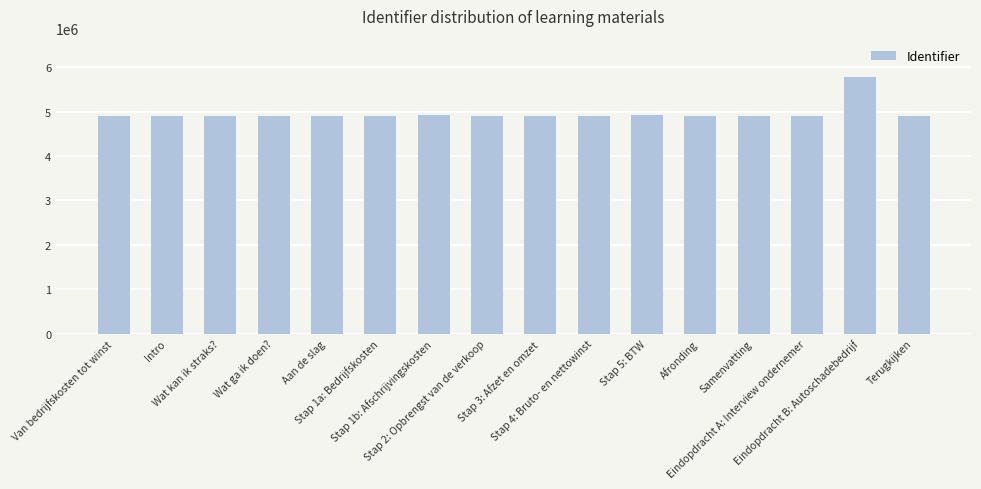

Does the chart contain any negative values?

No